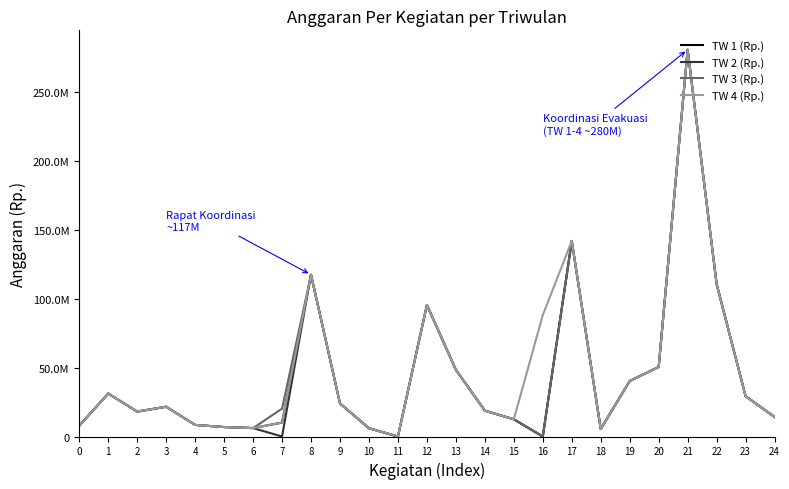

At which label is TW 2 (Rp.) closest to 140459212?

17